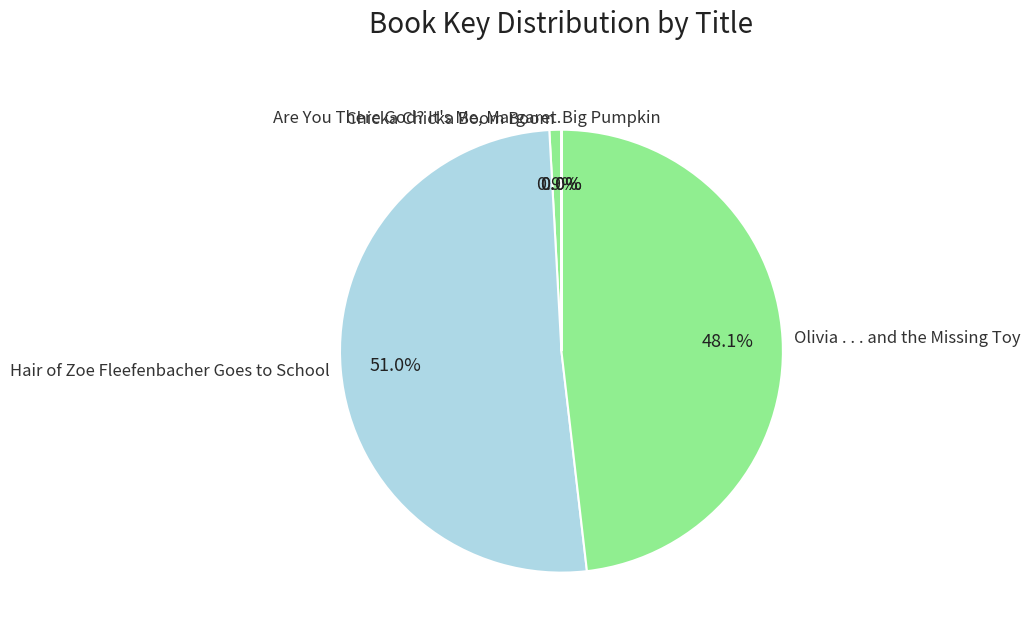

To the nearest percent, what is the difference between the Chicka Chicka Boom Boom and Hair of Zoe Fleefenbacher Goes to School slice percentages?

50%